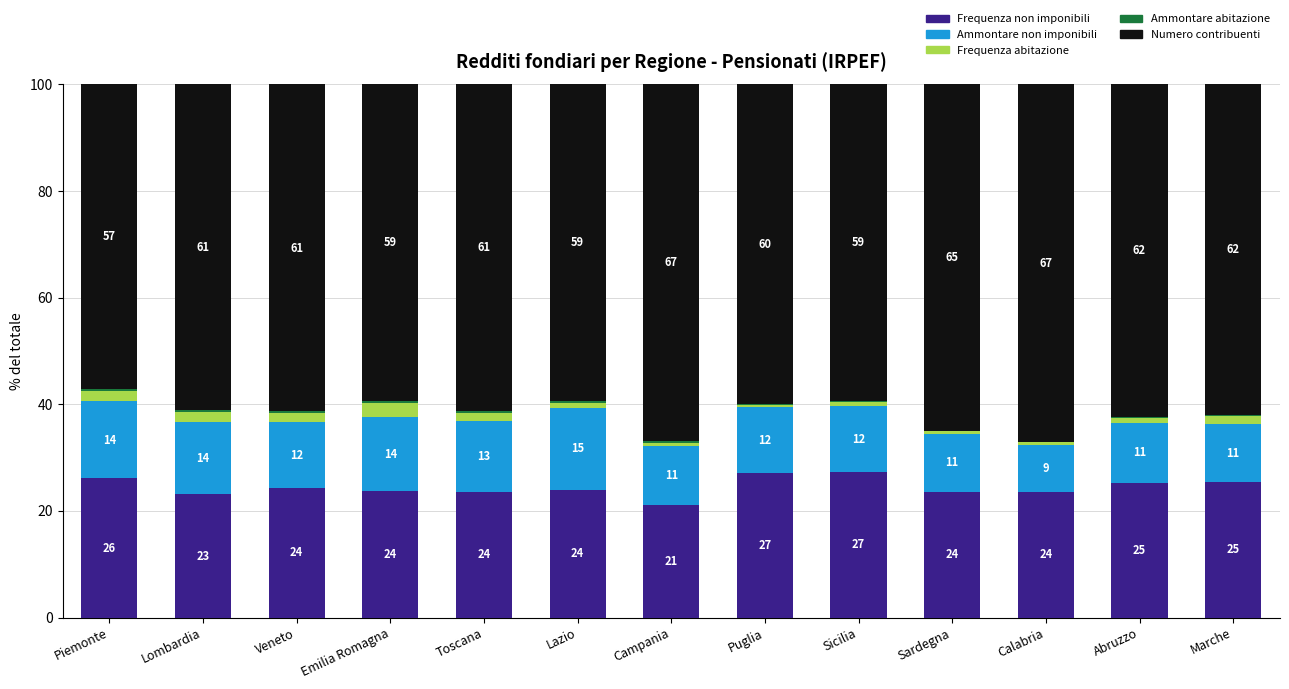

What is the total value across all series at Veneto?

100.0